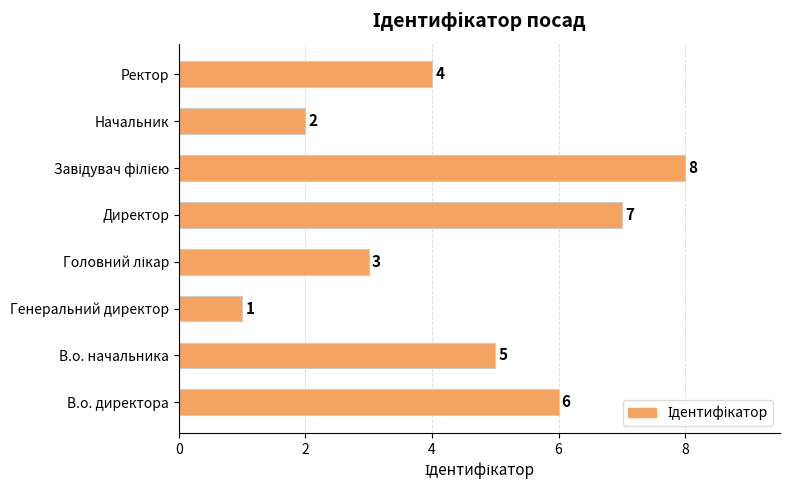

Read the value at В.о. директора.

6